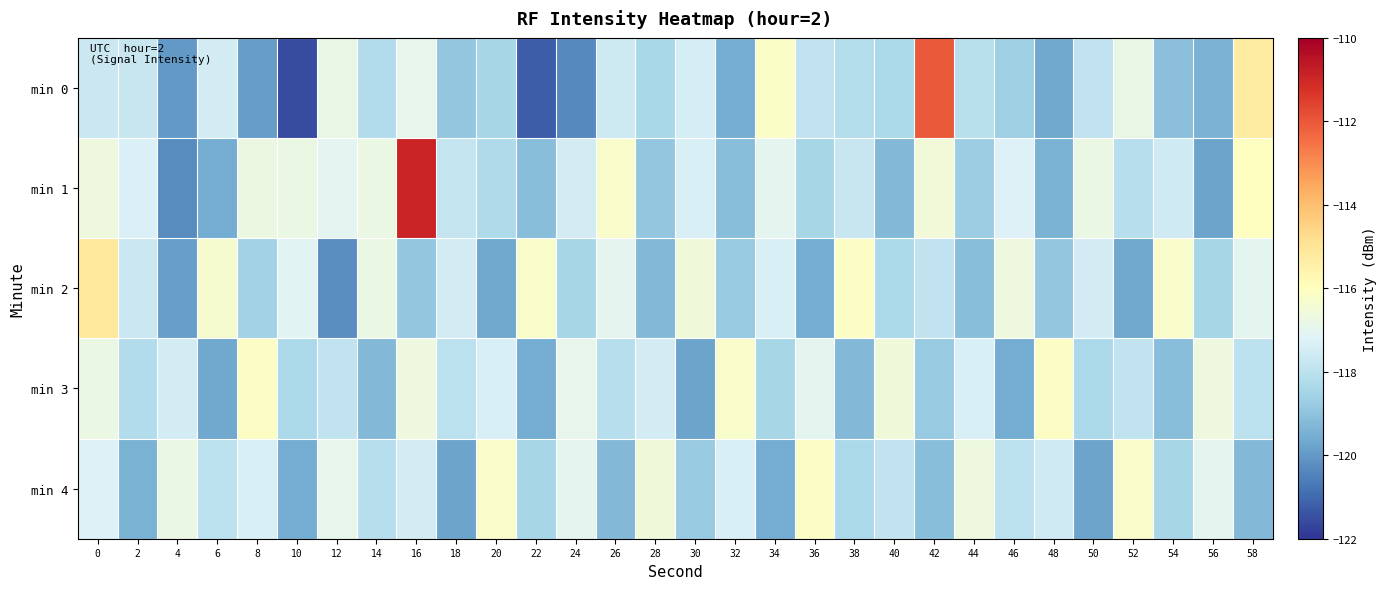

Between 30 and 34, which series saw the biggest shift?

min 3